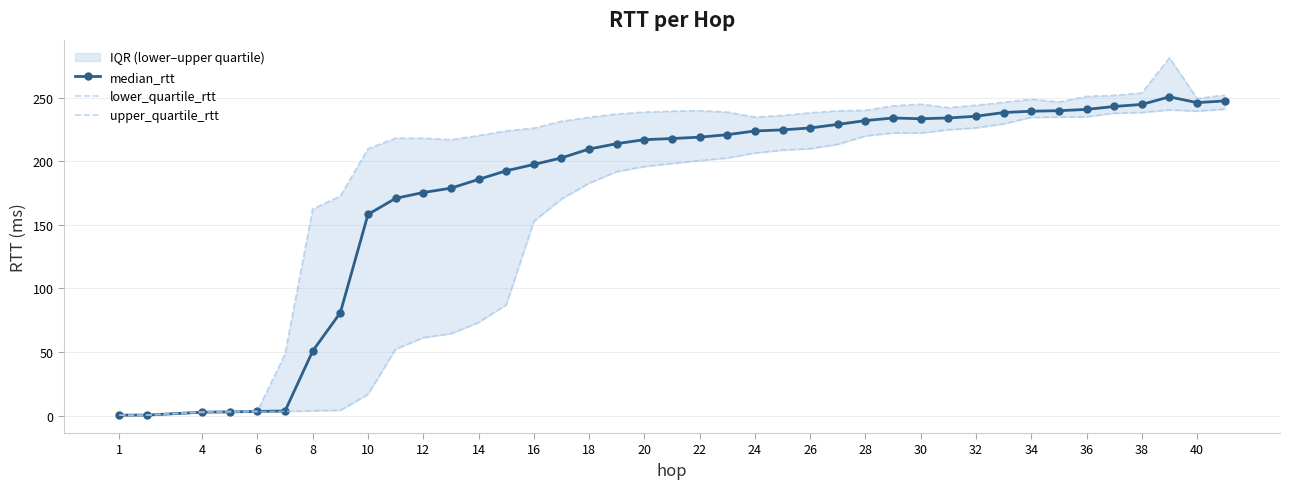

The value of median_rtt at 32 is 396.1. True or false?

False